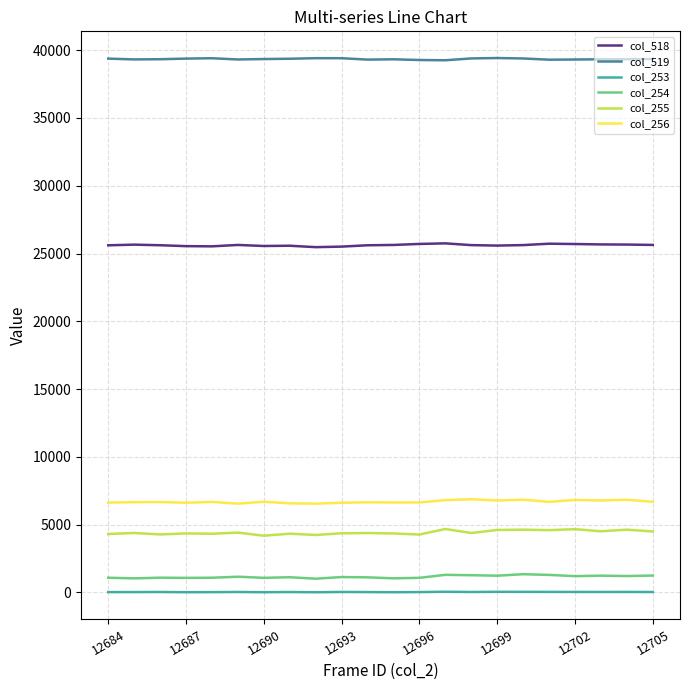

True or false: col_518 and col_519 cross at least once.

False